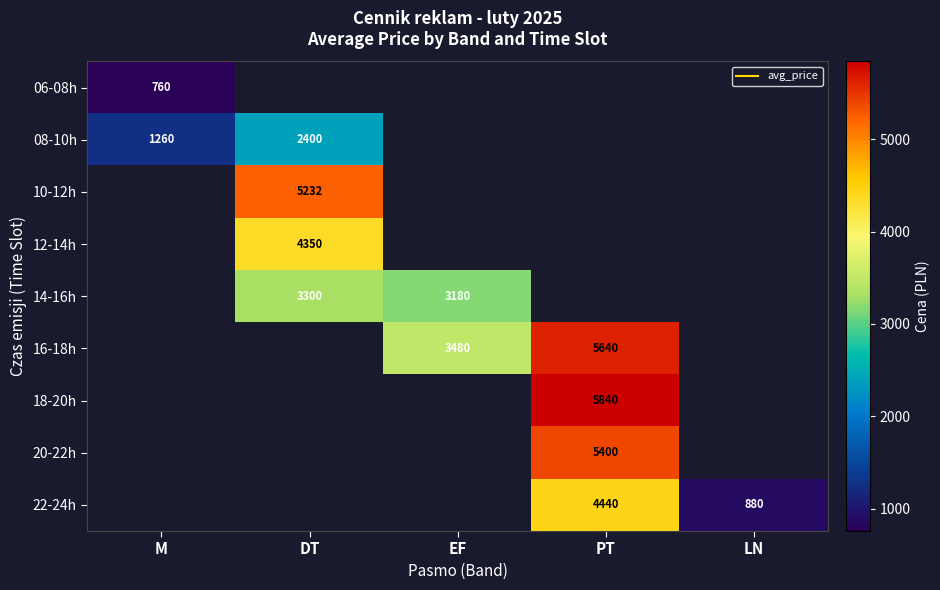

How many categories are shown in the chart?

5